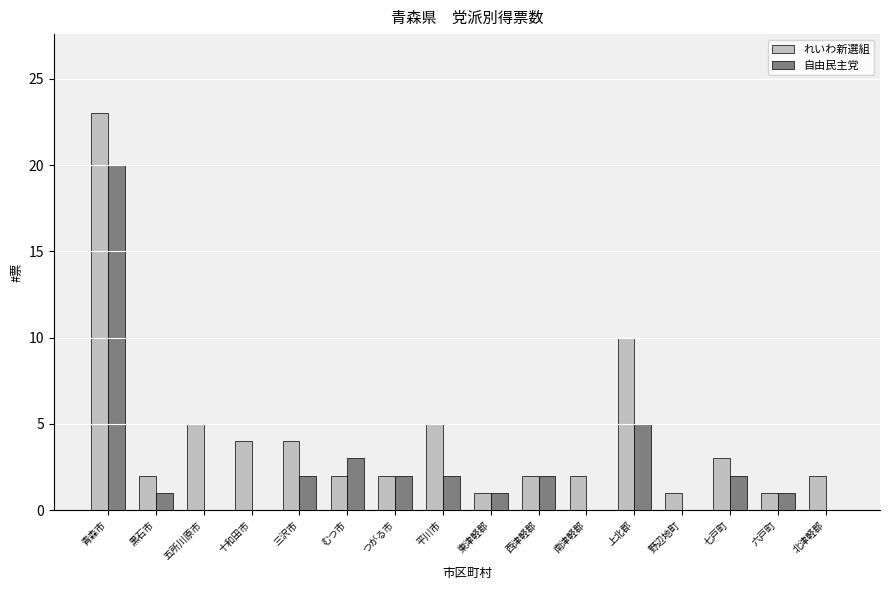

Is the value of 自由民主党 at 上北郡 greater than the value of れいわ新選組 at 黒石市?

Yes